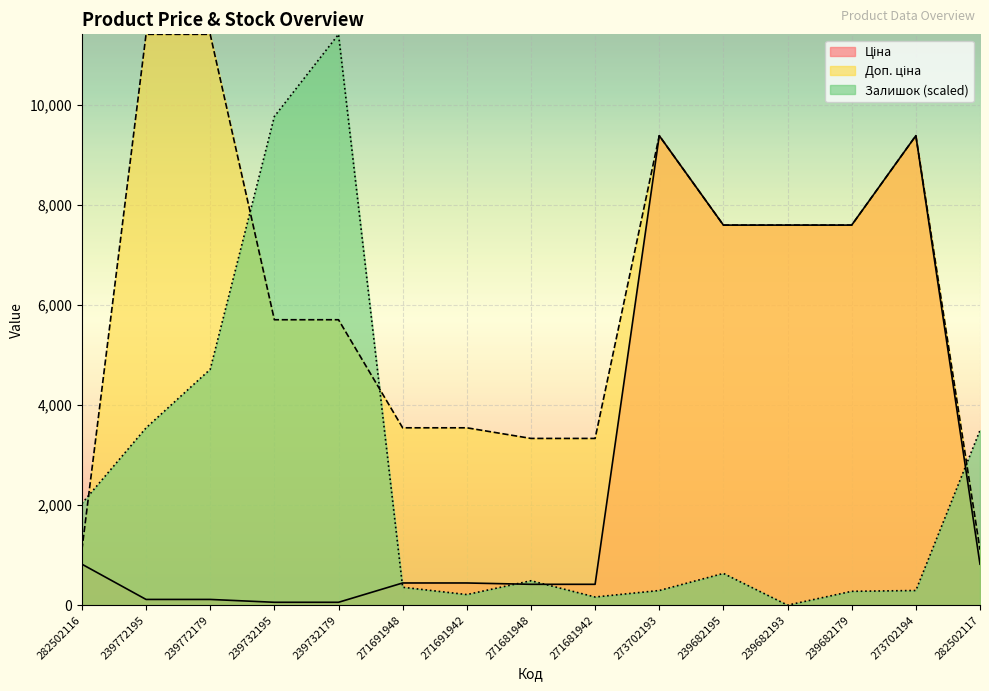

What is the value of the Ціна point at the 15th from the left?

818.5